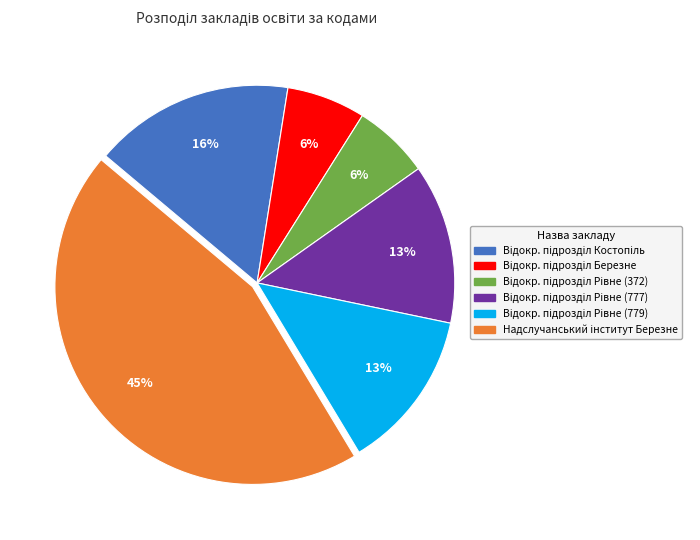

How many segments does this pie chart have?

6